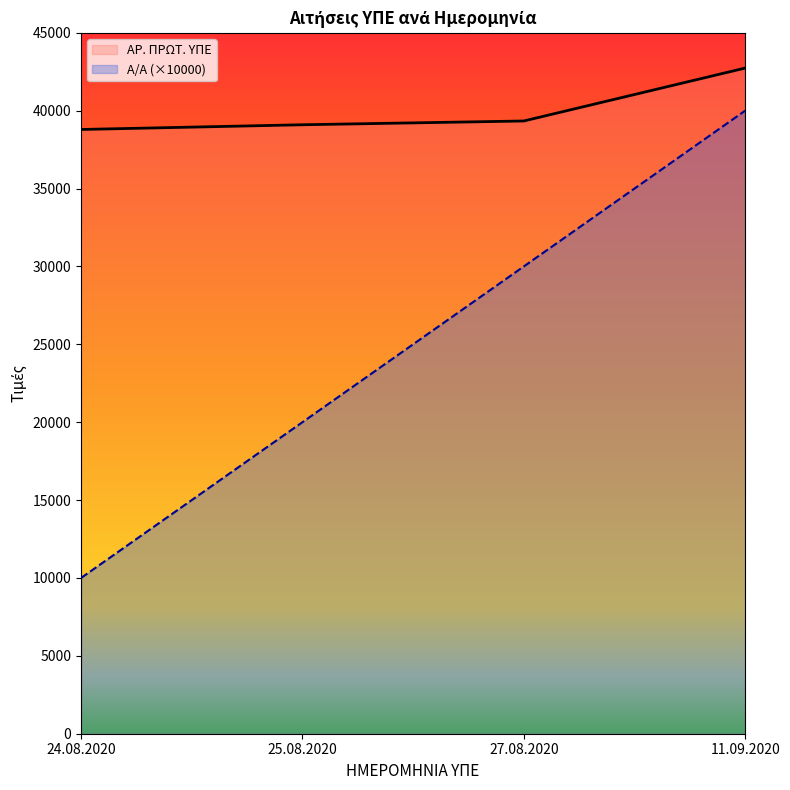

What position from the left is 24.08.2020?

1